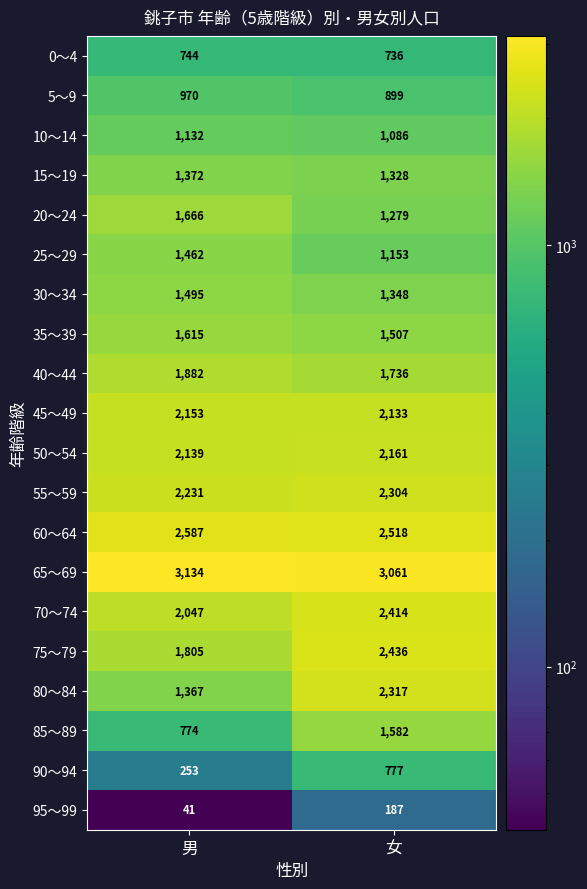

What is the sum of all 25～29 values?

2615